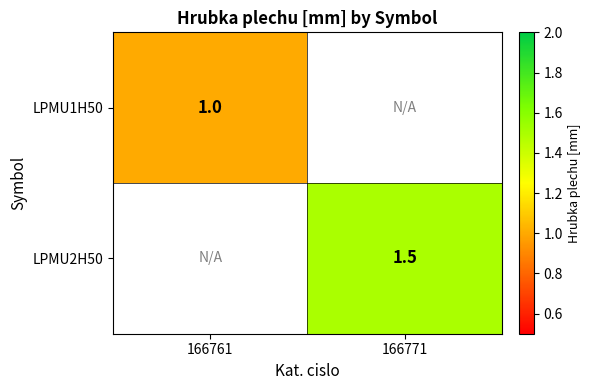

True or false: LPMU1H50 has a value of 1.3 at 166761.

False